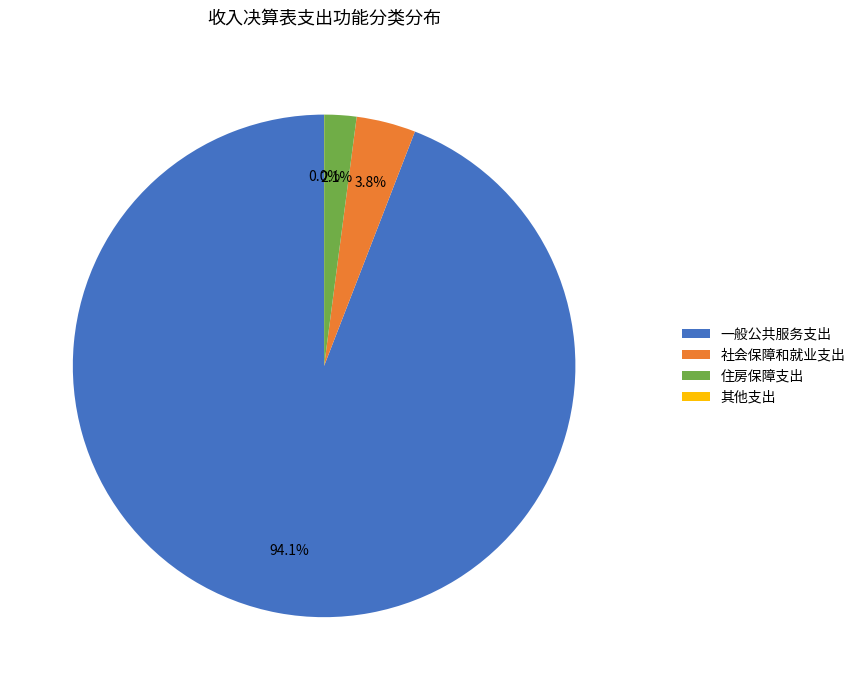

What is the largest slice in the pie chart?

一般公共服务支出